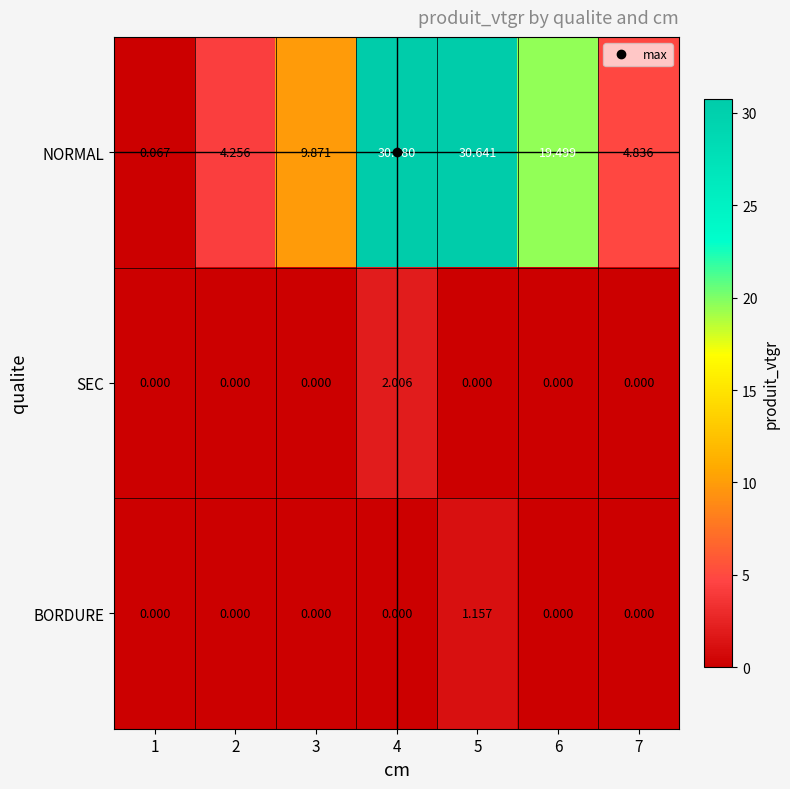

Which series has the largest range (max minus min)?

NORMAL